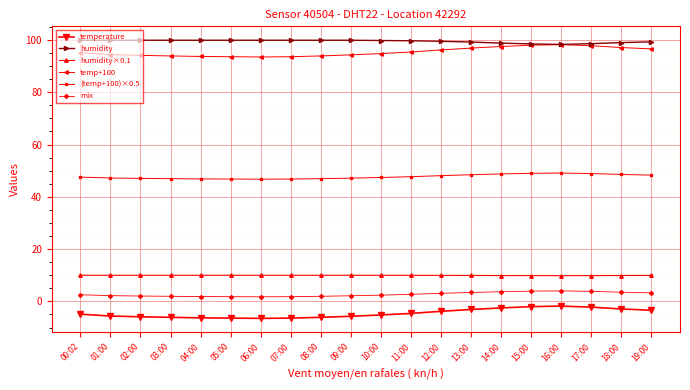

What is the sum of the humidity×0.1 values at 01:00 and 05:00?

20.0